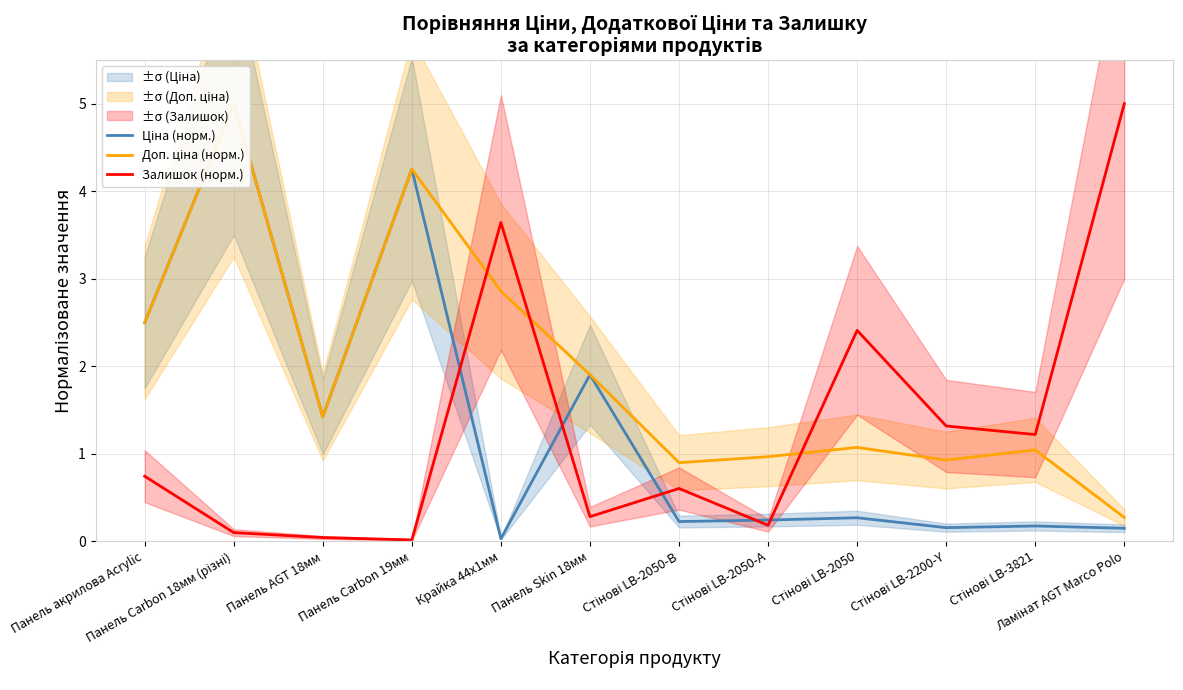

Is the value of Ціна (норм.) at Панель Skin 18мм greater than the value of Доп. ціна (норм.) at Стінові LB-2200-Y?

Yes